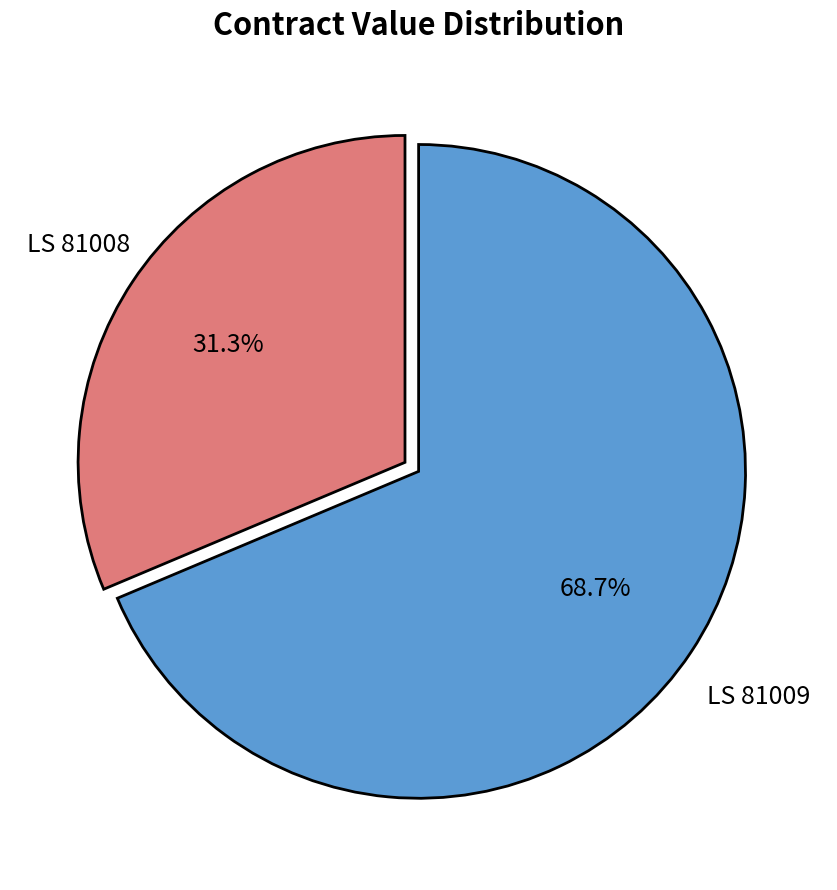

How many segments does this pie chart have?

2